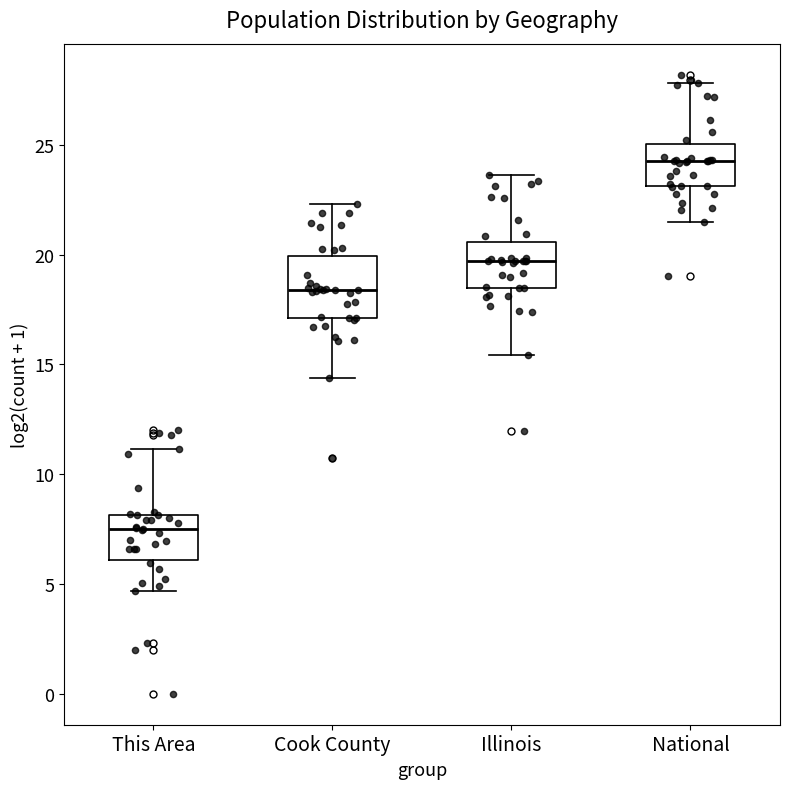

Reading left to right, read every box against the y-axis: the position of its median line, the range the box covers, and the ends of its whiskers. The values are not printed on the chart, so give them approximately, as read against the axis.

This Area: median 7.5, box 6.0 to 8.0, whiskers 4.5 to 11.0
Cook County: median 18.5, box 17.0 to 20.0, whiskers 14.5 to 22.5
Illinois: median 19.5, box 18.5 to 20.5, whiskers 15.5 to 23.5
National: median 24.5, box 23.0 to 25.0, whiskers 21.5 to 28.0